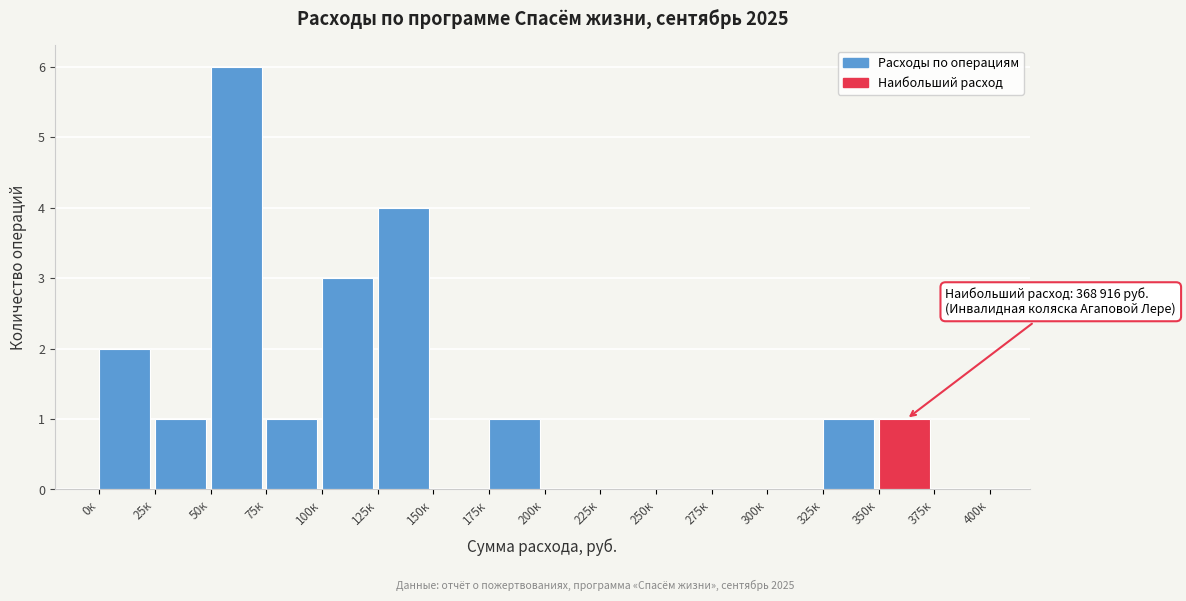

Reading right to left, extract all data points from this chart.

375к=0	350к=1	325к=1	300к=0	275к=0	250к=0	225к=0	200к=0	175к=1	150к=0	125к=4	100к=3	75к=1	50к=6	25к=1	0к=2